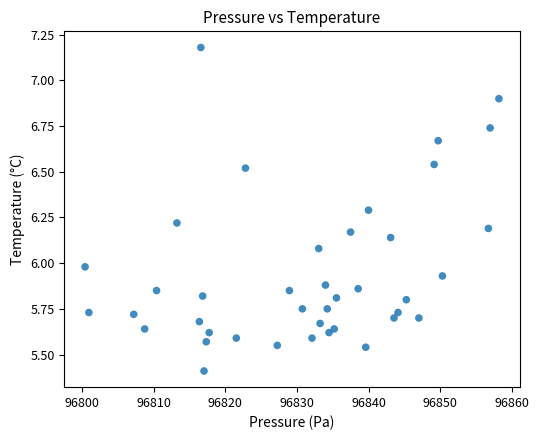

What is the range of X values (max minus min)?

57.7